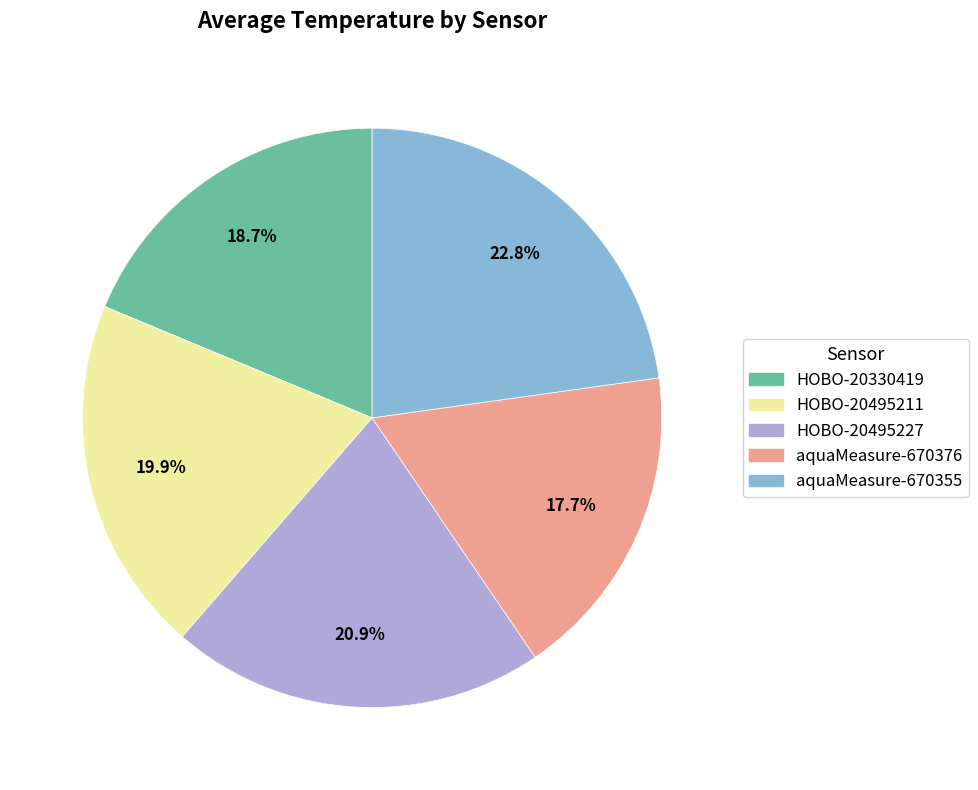

What portion of the pie excludes aquaMeasure-670376?

82.3%